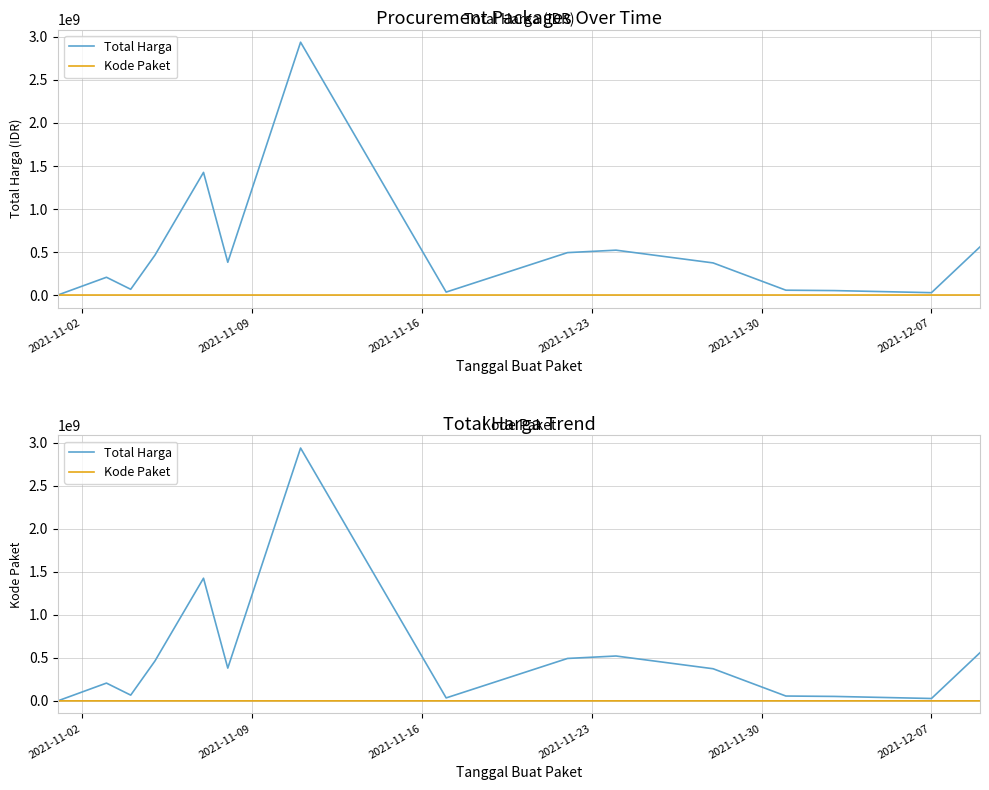

What is the maximum value shown in the chart?

2939433240